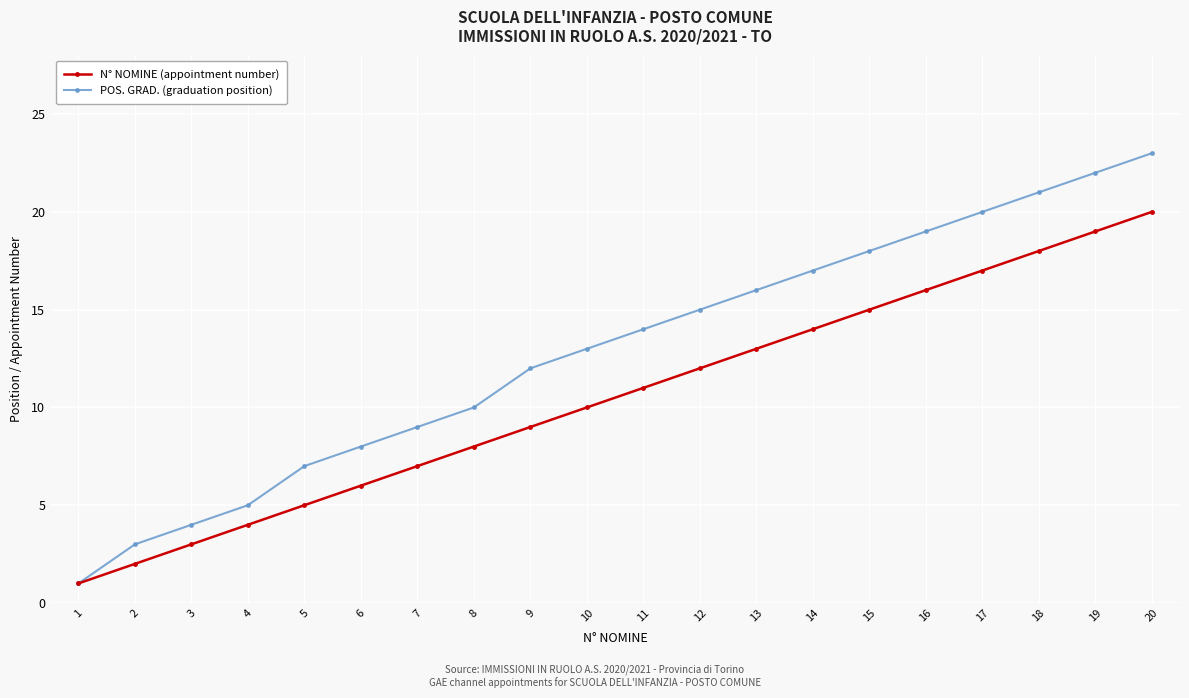

The value of POS. GRAD. (graduation position) at 6 is 12. True or false?

False